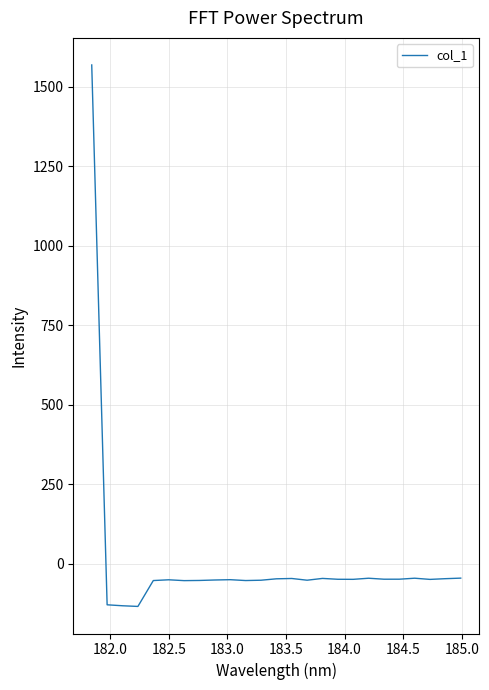

What is the difference between the maximum and minimum values?

1704.0